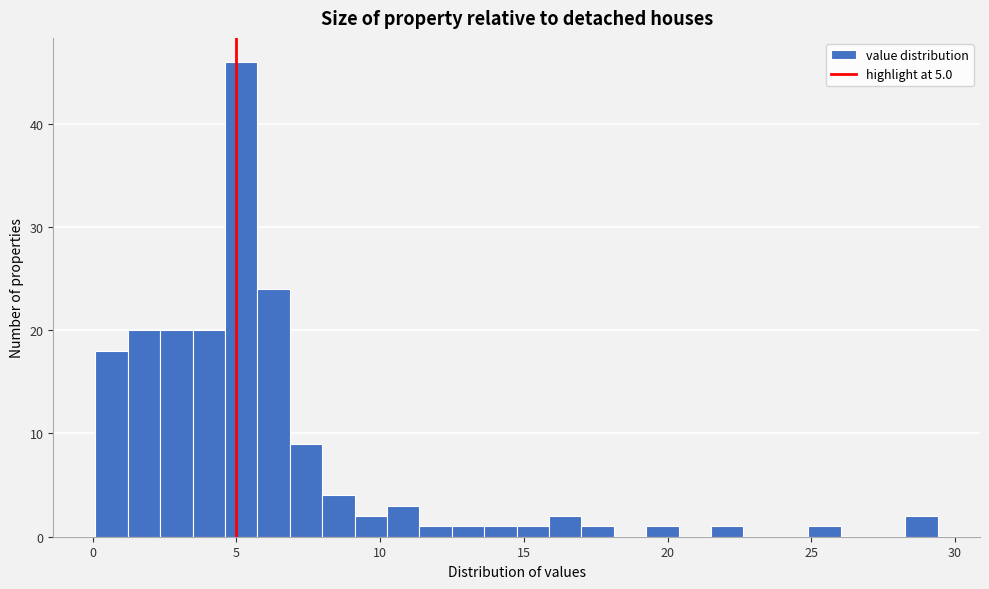

Around what value on the x-axis is the tallest bar? Give the approximate position of its centre, as read against the axis.

5.0